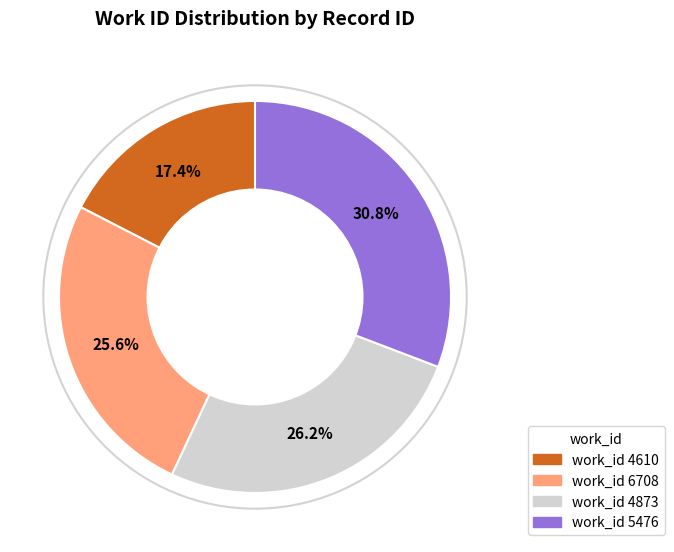

Is there a majority slice in this chart?

No